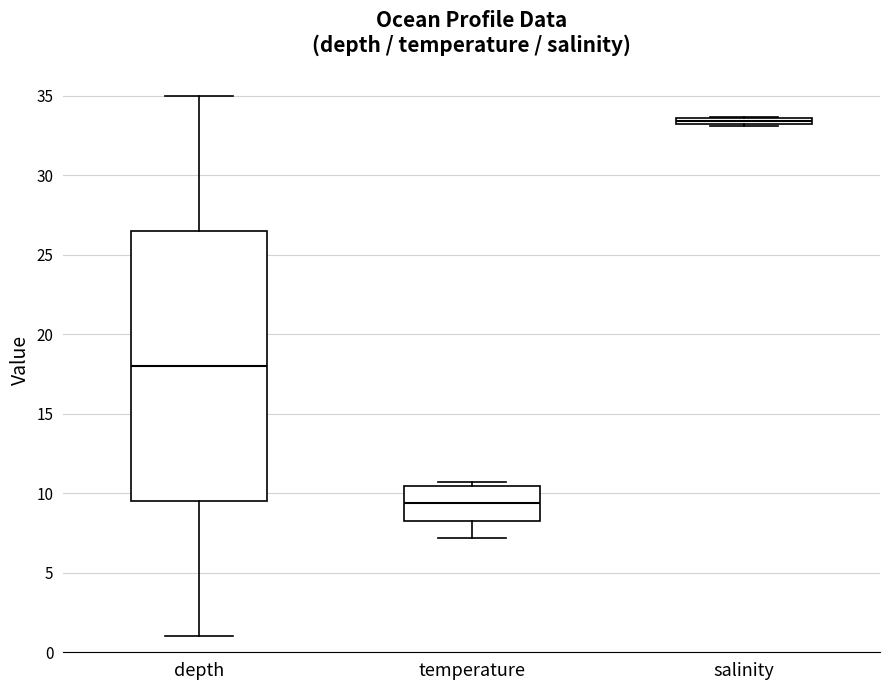

Which box's median line is the lowest?

temperature